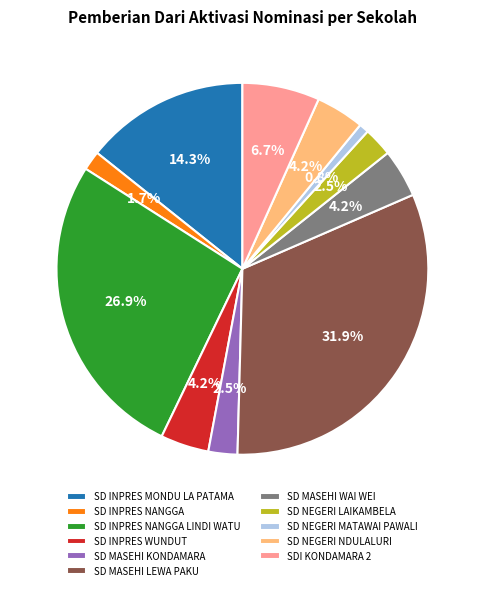

Do SD MASEHI LEWA PAKU and SD NEGERI LAIKAMBELA together represent more than half of the pie?

No